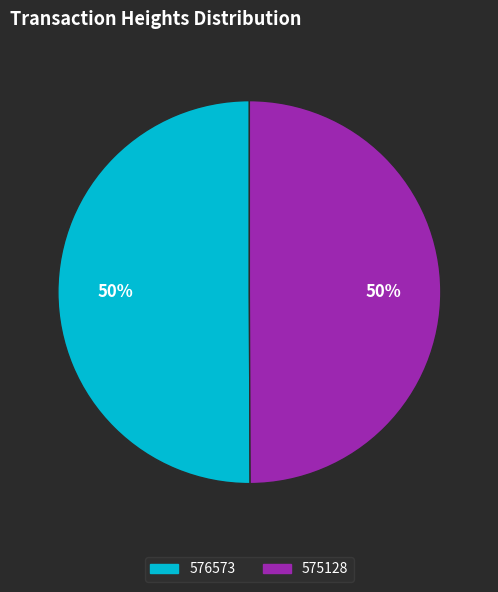

Do 575128 and 576573 together represent more than half of the pie?

Yes